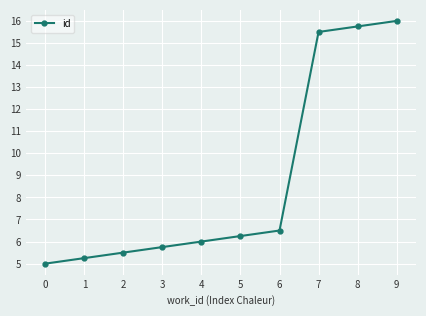

What is the sum of all values?

87.5